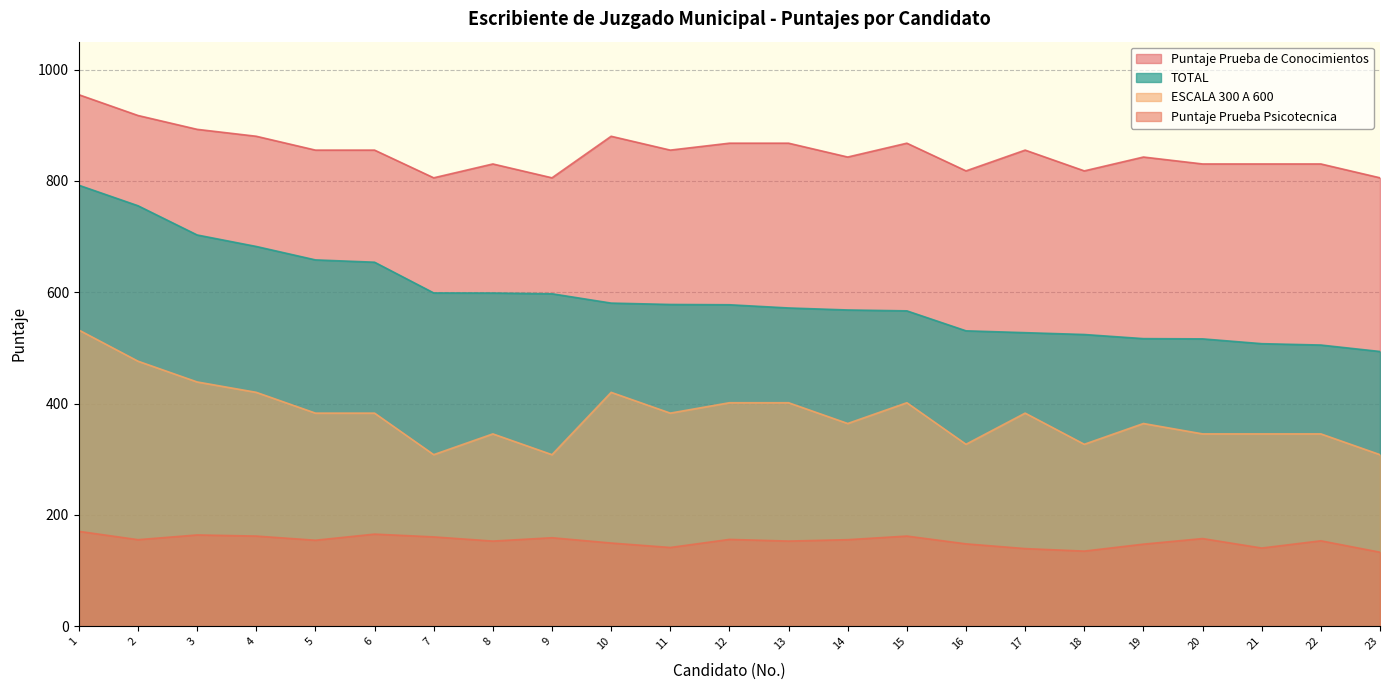

Between 15 and 22, which series saw the biggest shift?

TOTAL